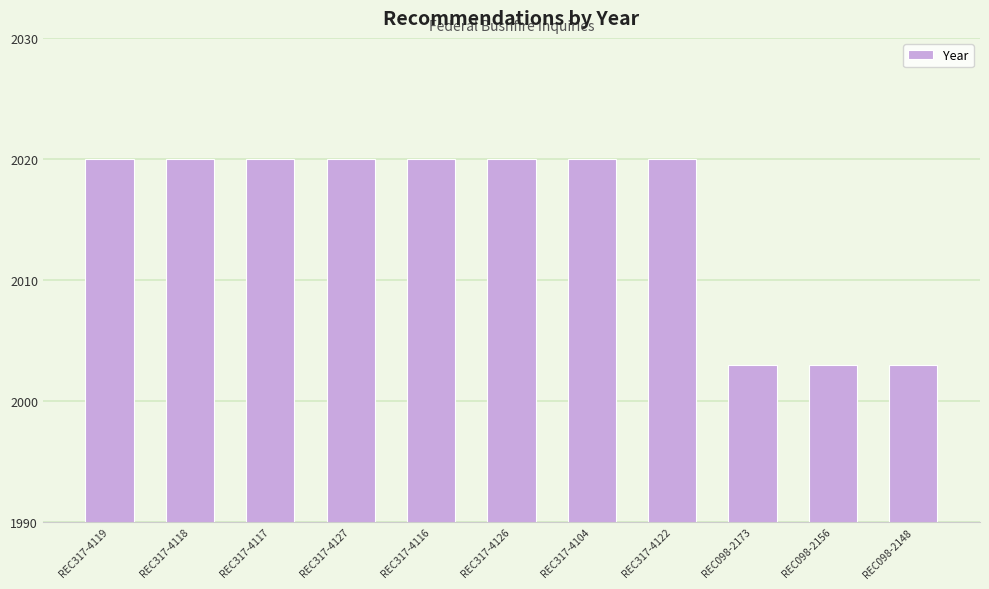

What is the maximum value shown in the chart?

2020